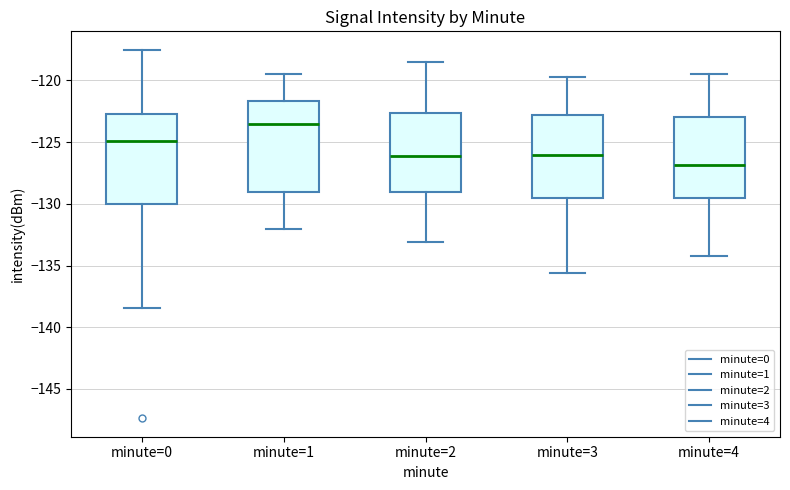

Which box's median line is the lowest?

minute=4